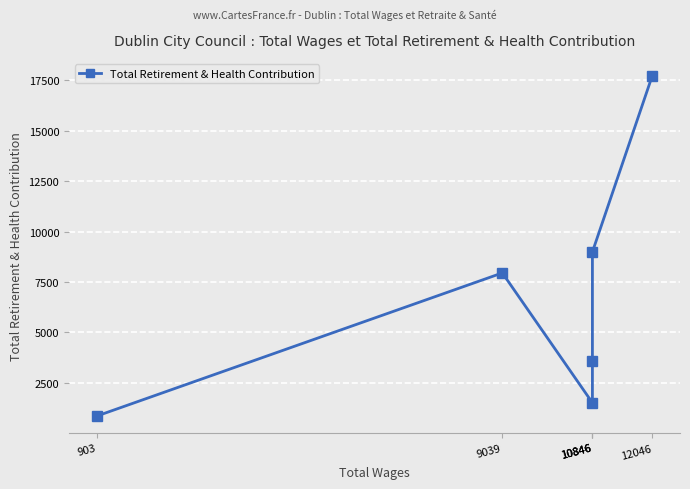

What is the change in value from 10846 to 12046?

+8732